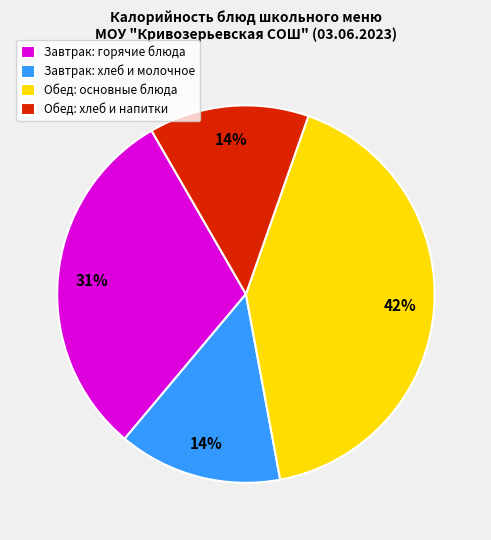

The Обед: хлеб и напитки slice represents 14% of the pie. True or false?

True